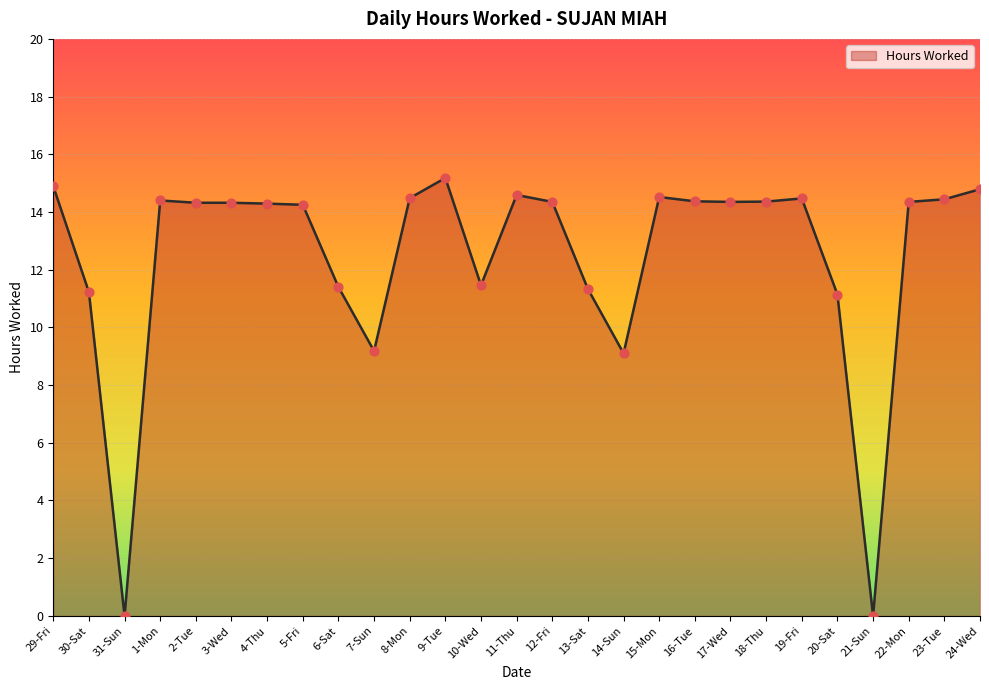

Between 15-Mon and 12-Fri, which is larger?

15-Mon